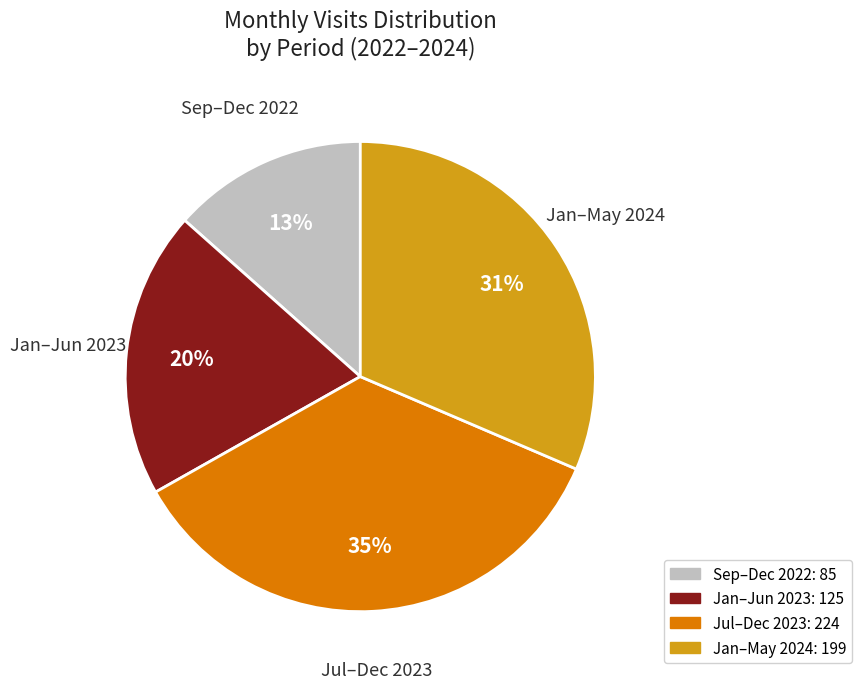

To the nearest percent, what is the average slice percentage?

25%